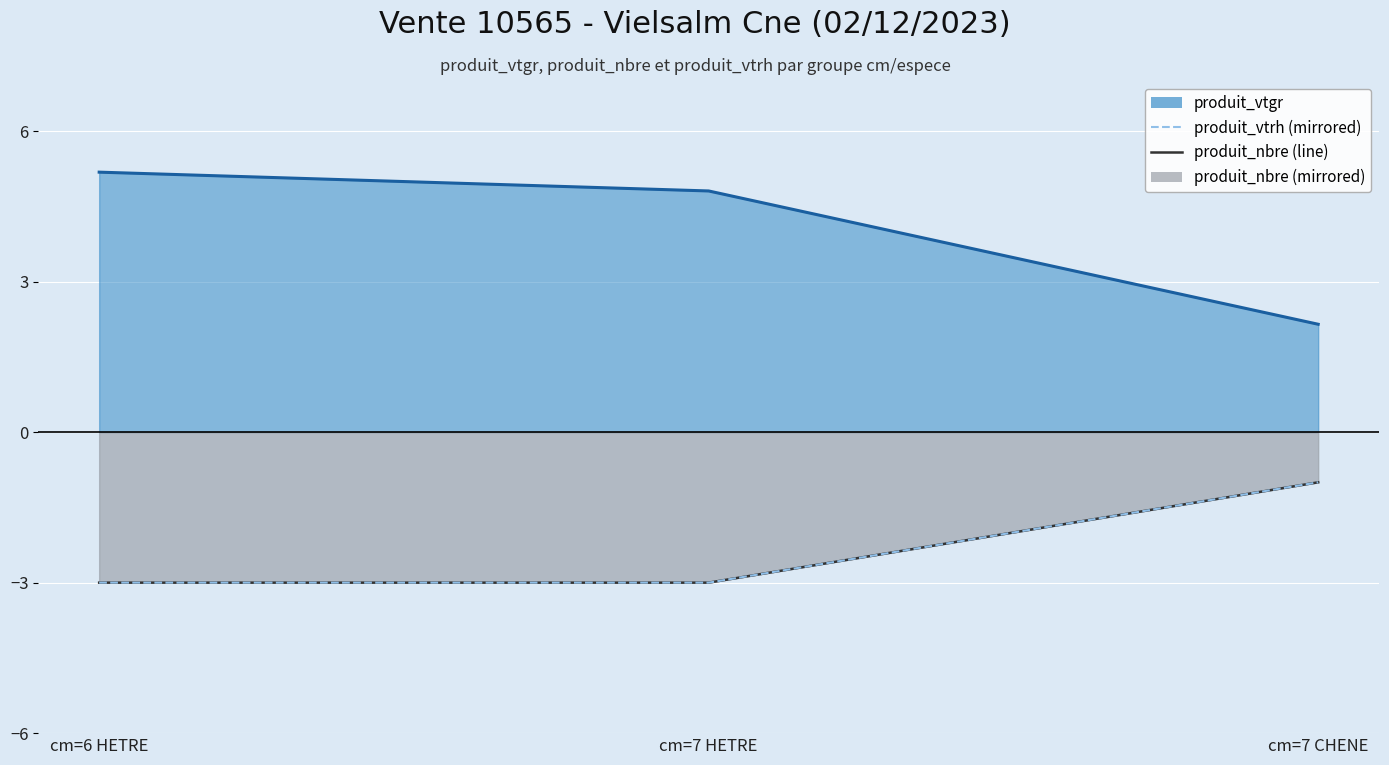

Count the number of categories in the chart.

3